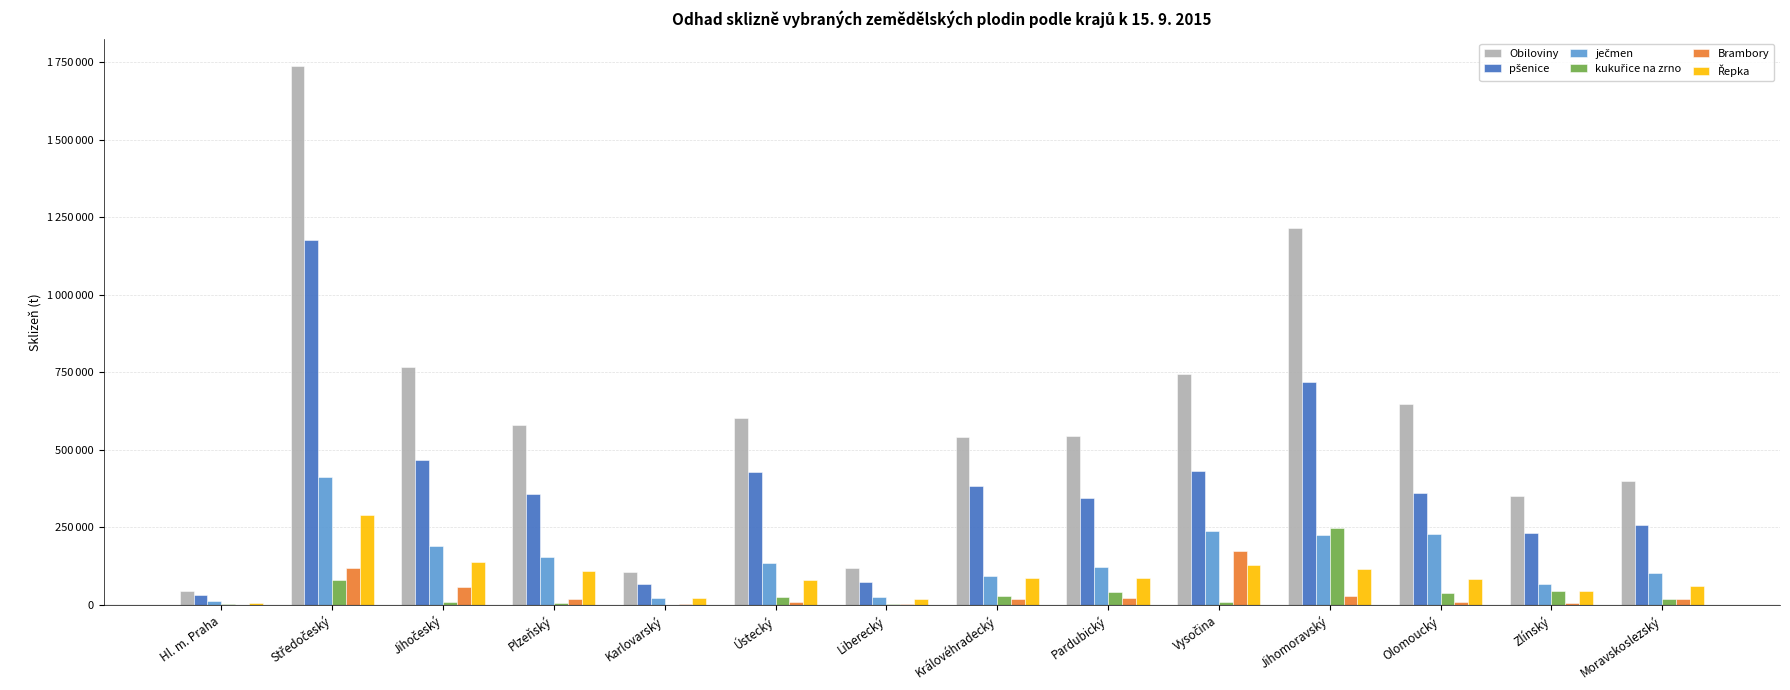

Which series has the largest total across all categories?

Obiloviny